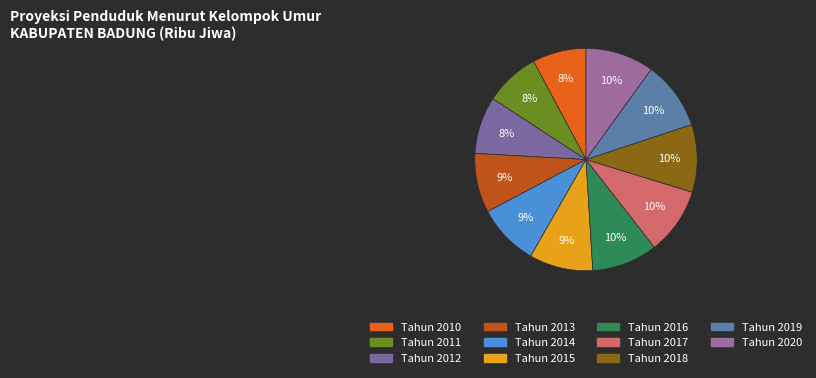

What percentage is the Tahun 2020 slice, to the nearest percent?

10%